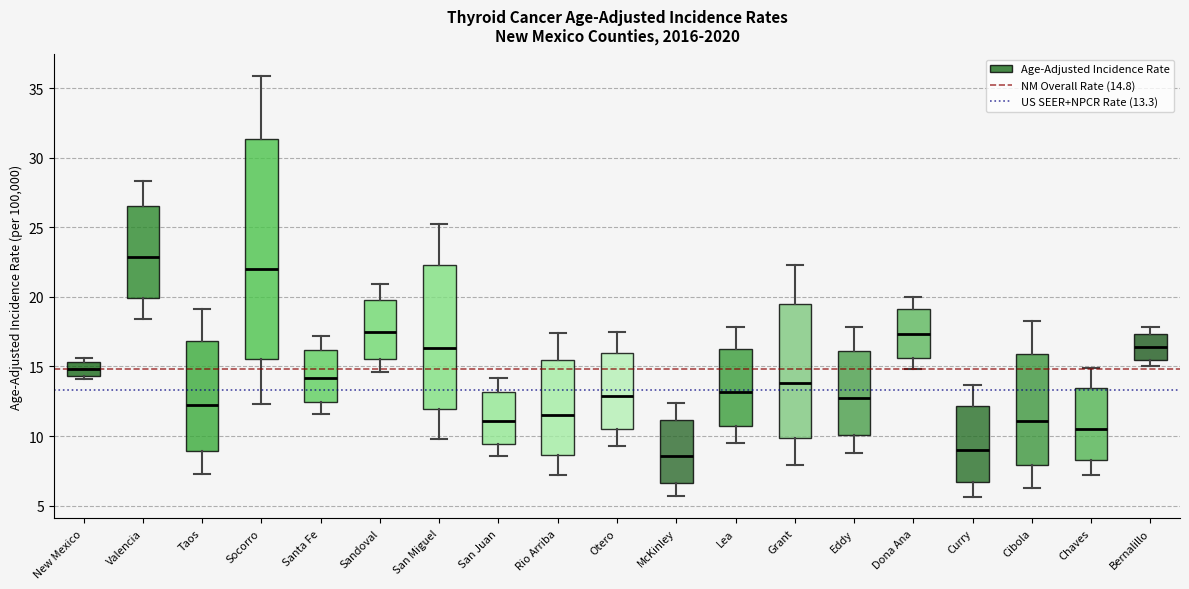

Where does the lower whisker of the box for San Miguel end on the y-axis? The values are not printed on the chart, so give them approximately, as read against the axis.

10.0